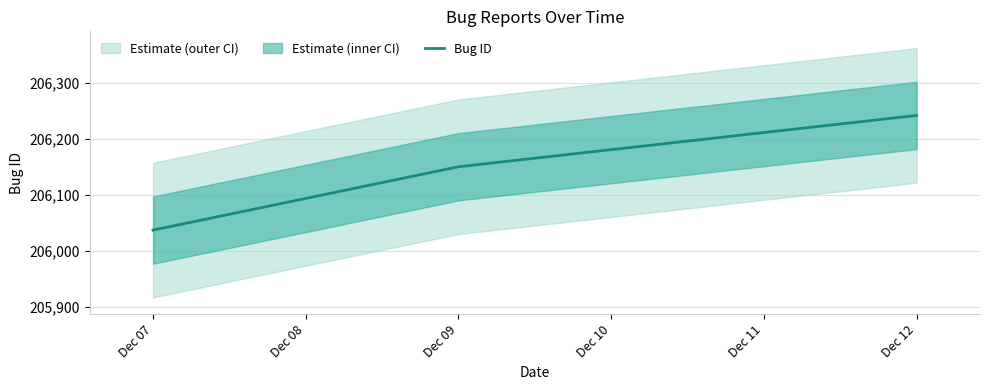

At which label is Bug ID closest to 206139?

Dec 09